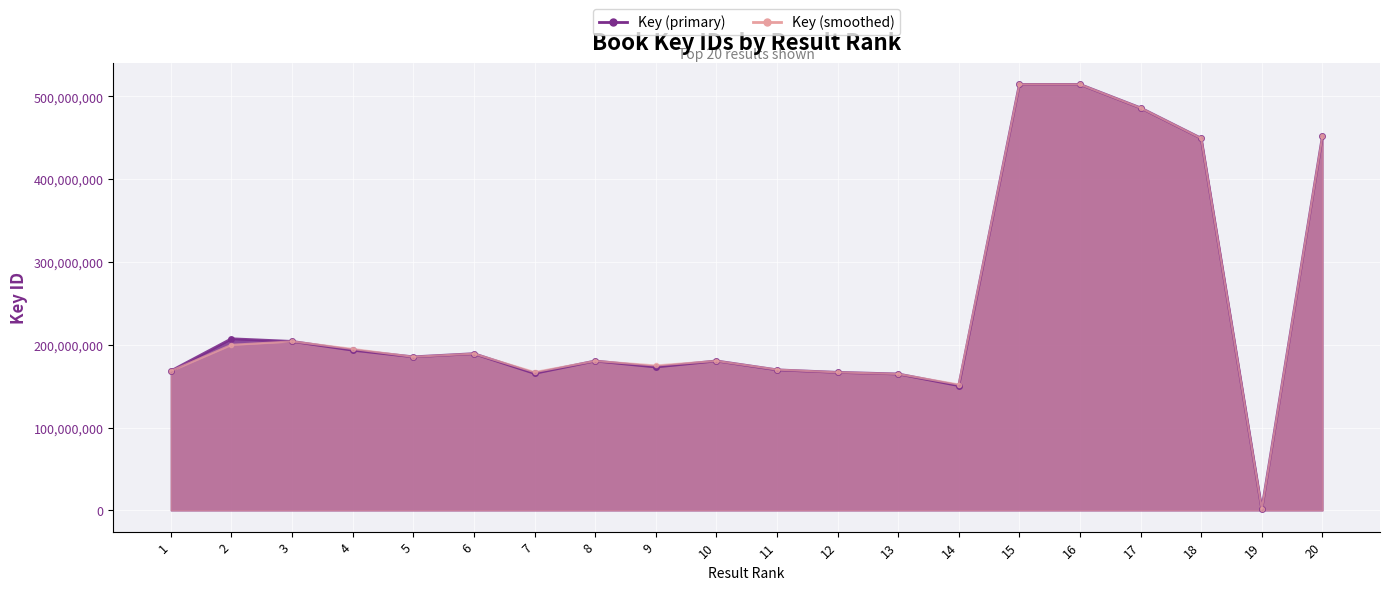

Which series has the largest range (max minus min)?

Key (primary)